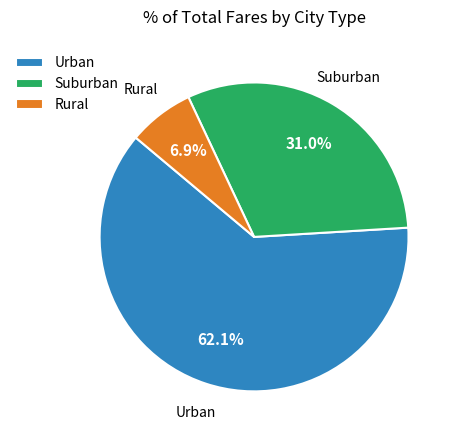

Which has a higher value, Rural or Suburban?

Suburban